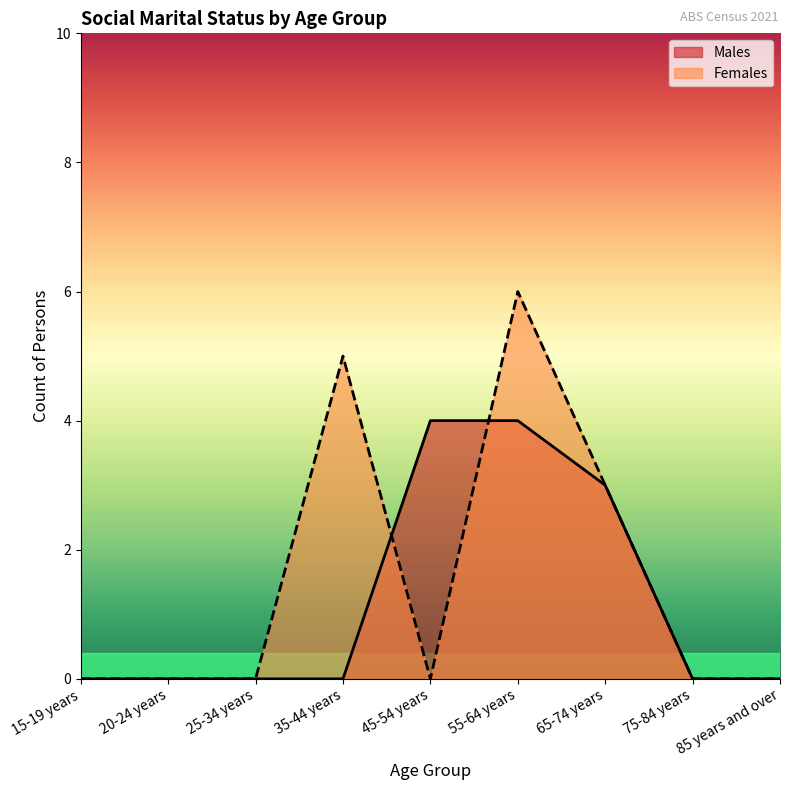

The Females series shows 0 at 15-19 years. True or false?

True